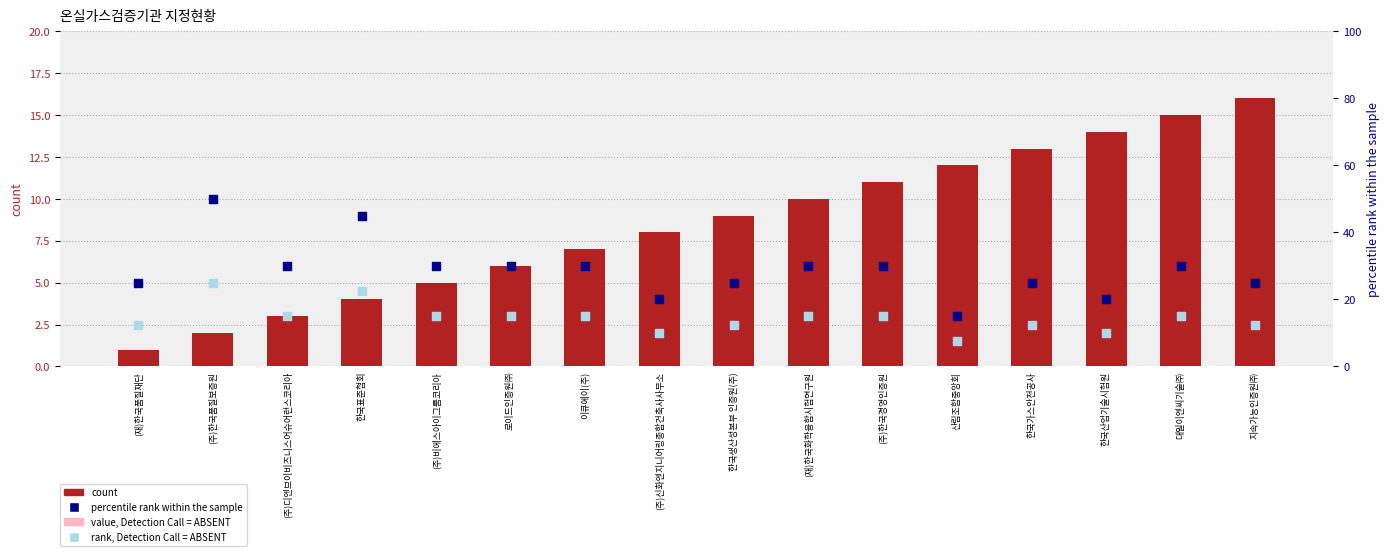

What is the total value across all series at (재)한국품질재단?

38.9